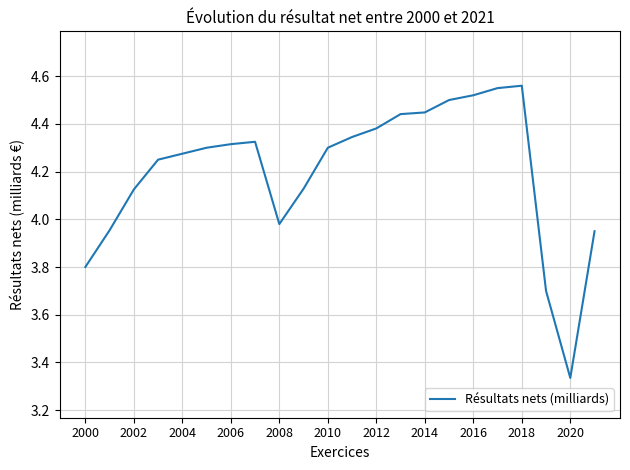

What is the difference between the second highest and minimum values?

1.2